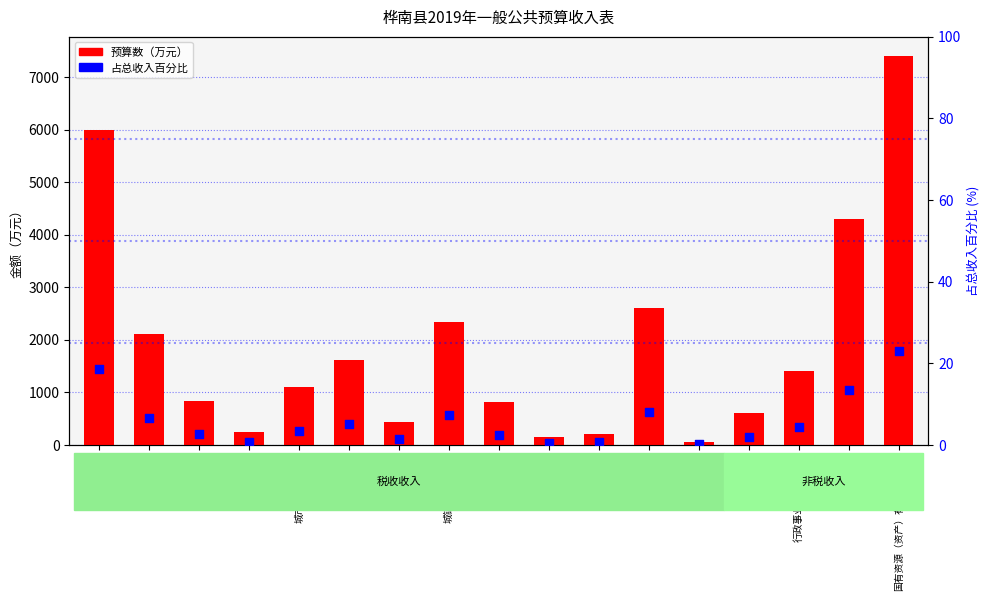

At how many categories does at least one series exceed 2965?

3